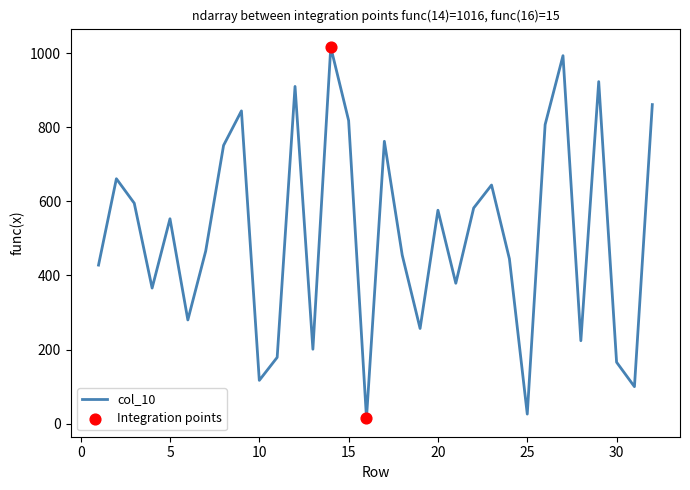

What is the difference between the maximum and minimum values?

1001